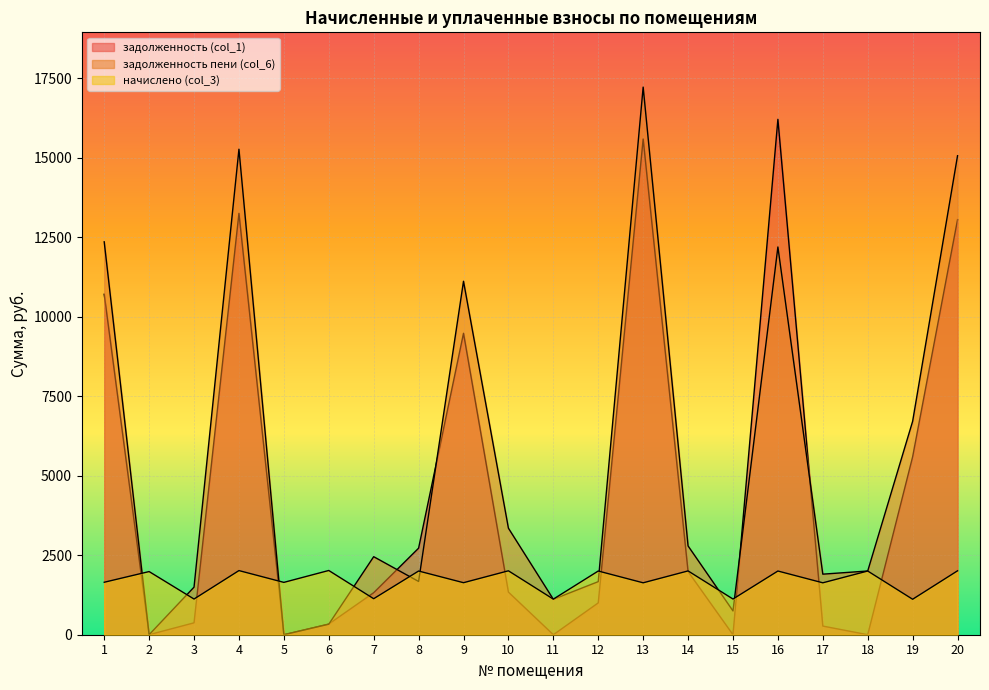

Reading right to left, list all the values displayed in this chart.

задолженность (col_1): 20=13056.4	19=5597.0	18=0.4	17=272.2	16=16211.4	15=0.0	14=1985.7	13=15592.3	12=1001.8	11=0.0	10=1340.4	9=9481.5	8=2722.3	7=1321.7	6=335.9	5=0.6	4=13254.1	3=374.2	2=1.2	1=10708.3
задолженность пени (col_6): 20=15067.0	19=6712.9	18=2004.2	17=1905.1	16=12196.2	15=748.5	14=2792.9	13=17225.3	12=1669.8	11=1114.3	10=3351.0	9=11117.9	8=1675.4	7=2454.5	6=330.7	5=0.0	4=15271.5	3=1496.9	2=1.0	1=12358.3
начислено (col_3): 20=2010.6	19=1115.9	18=2003.8	17=1633.0	16=2003.8	15=1122.7	14=2007.2	13=1633.0	12=2003.8	11=1119.2	10=2010.6	9=1636.4	8=2003.8	7=1132.9	6=2020.8	5=1646.6	4=2017.4	3=1122.7	2=1986.8	1=1650.0